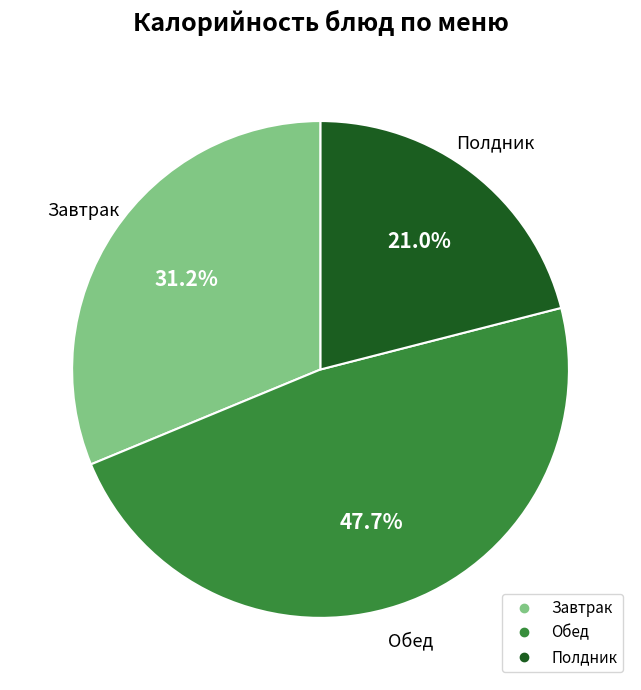

Is there a majority slice in this chart?

No